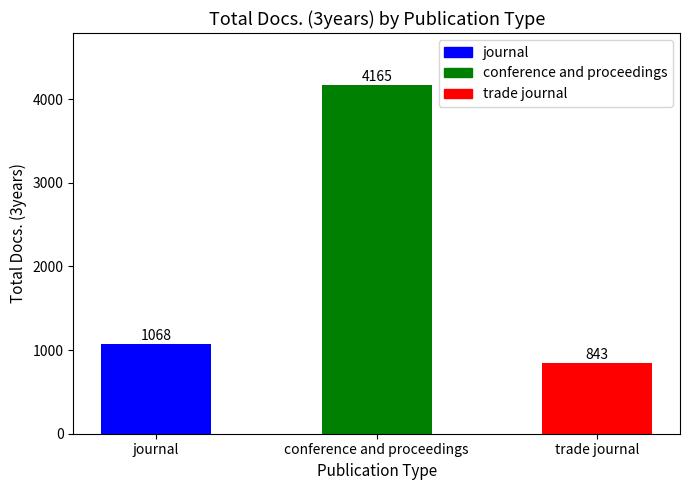

True or false: the data shows 1192 at conference and proceedings.

False